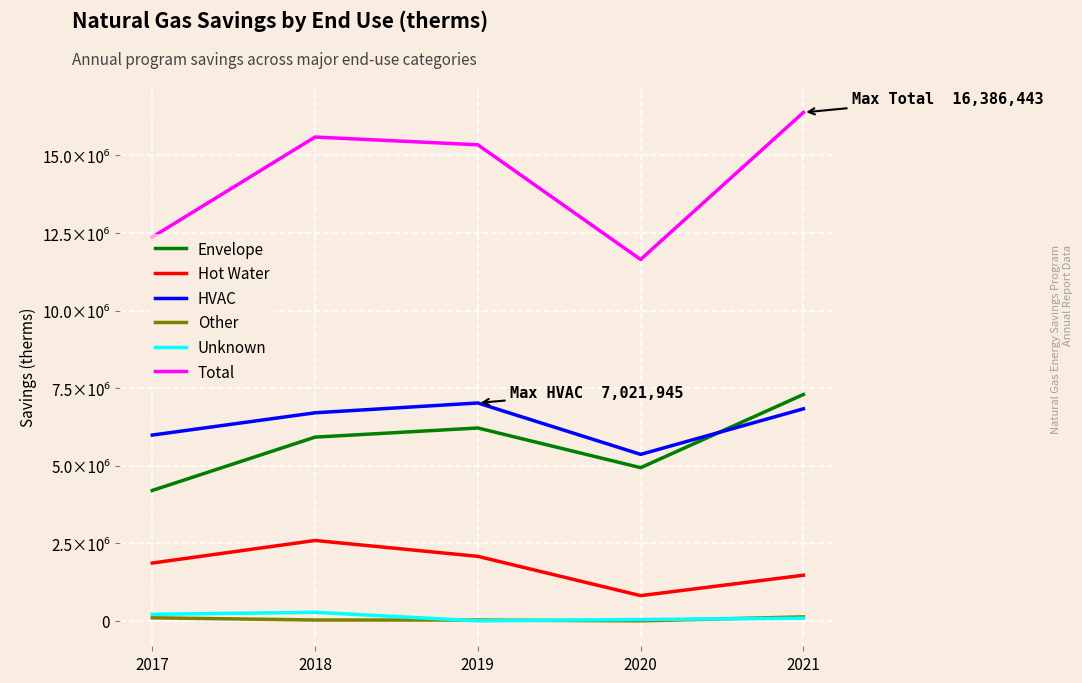

Does the chart have visible grid lines?

Yes